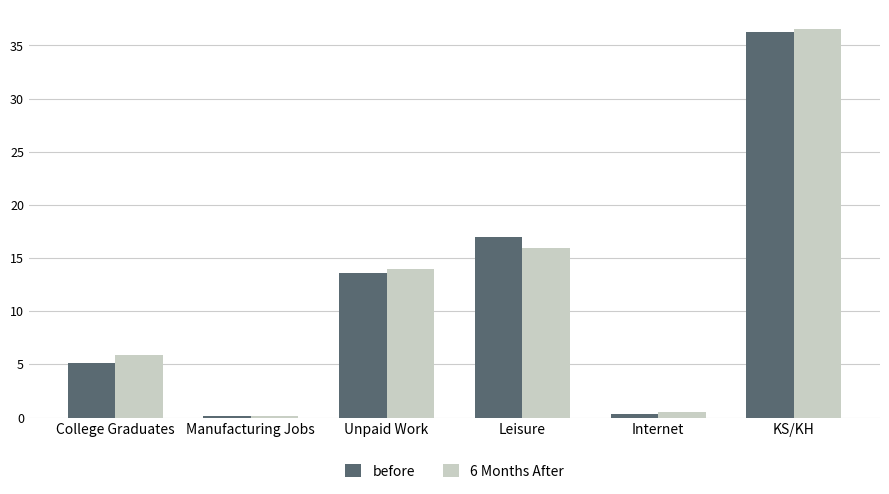

What is the difference between the maximum and minimum values in the before series?

36.0